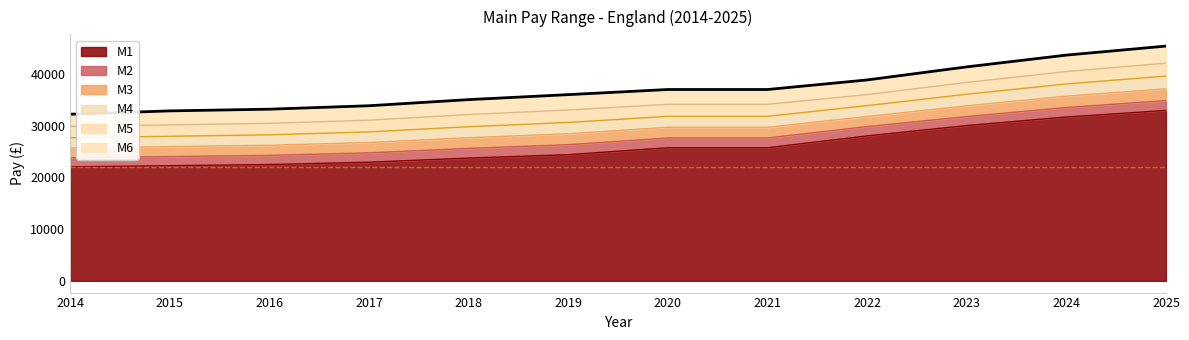

At which category does the chart reach its minimum across all series?

2014